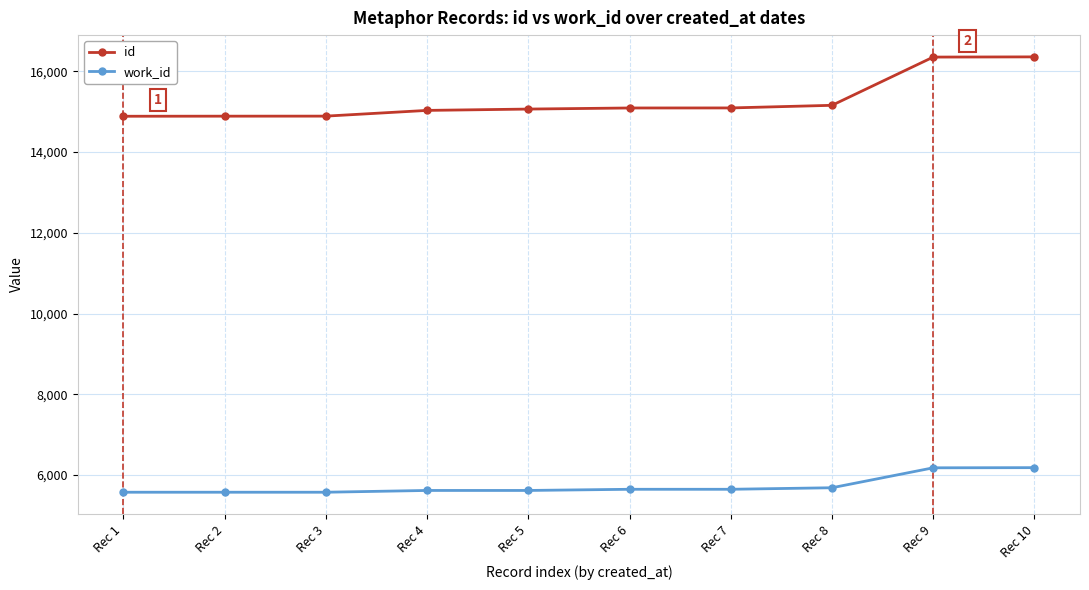

Rank the series at Rec 6 from highest to lowest value.

id, work_id